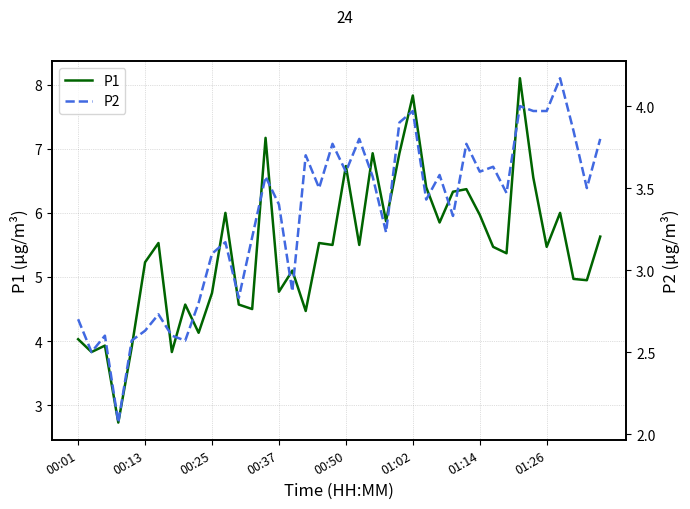

Is it true that P1 equals 4.8 at 00:25?

True